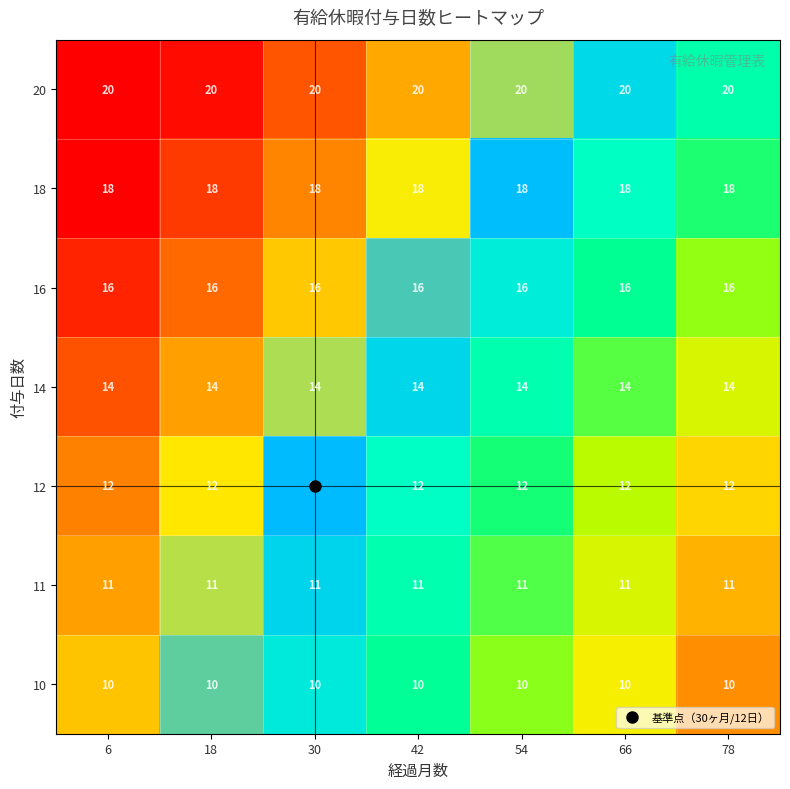

Which series has the largest total across all categories?

20